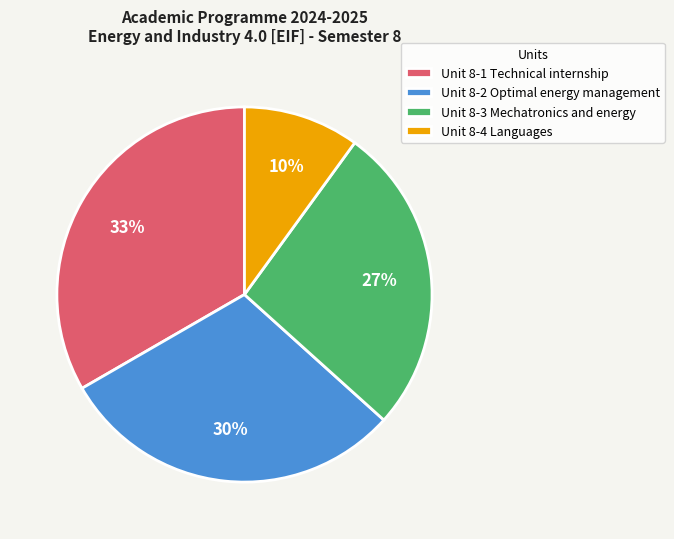

How many segments does this pie chart have?

4